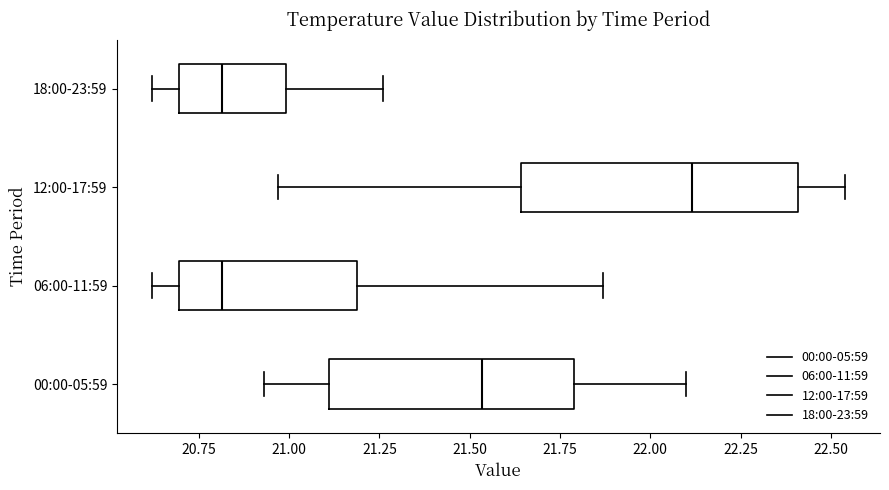

Reading bottom to top, transcribe this box plot: for each box, give where its median line is, the range the box spans, and where its two whiskers end, as read against the x-axis. The values are not printed on the chart, so give them approximately, as read against the axis.

00:00-05:59: median 21.55, box 21.10 to 21.80, whiskers 20.95 to 22.10
06:00-11:59: median 20.80, box 20.70 to 21.20, whiskers 20.60 to 21.85
12:00-17:59: median 22.10, box 21.65 to 22.40, whiskers 20.95 to 22.55
18:00-23:59: median 20.80, box 20.70 to 21.00, whiskers 20.60 to 21.25